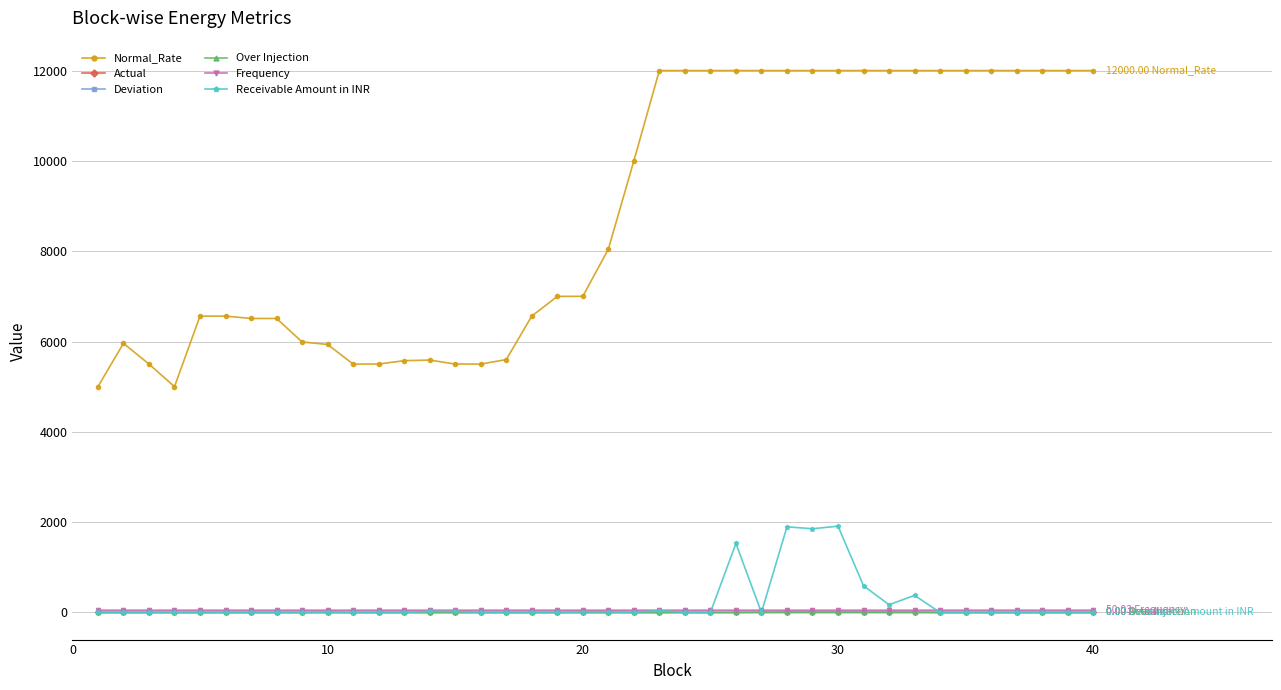

How many values in the Actual series are below 0?

9